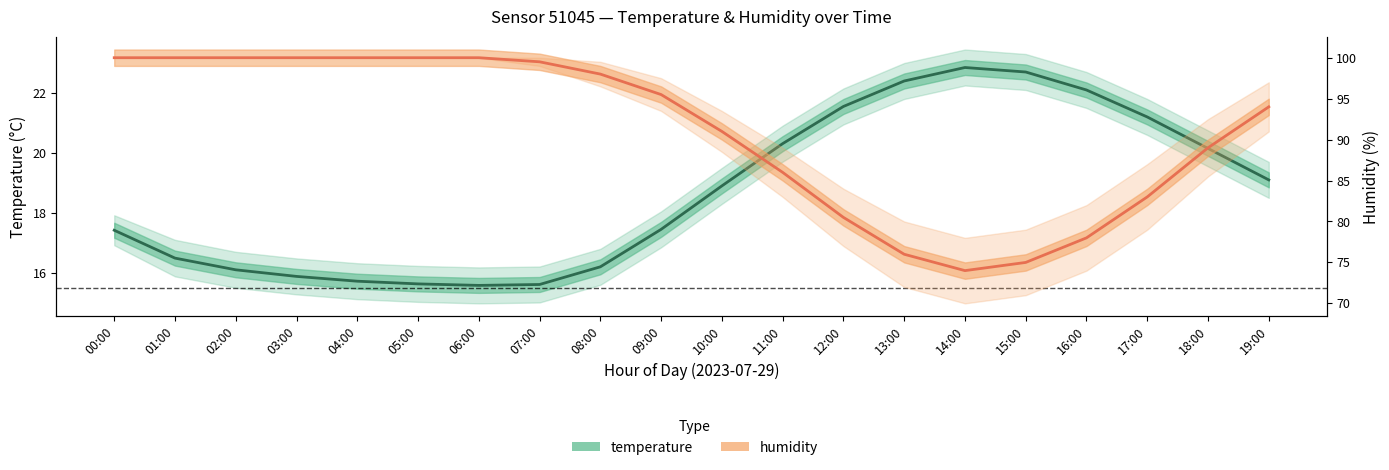

What is the total value across all series at 13:00?

98.4